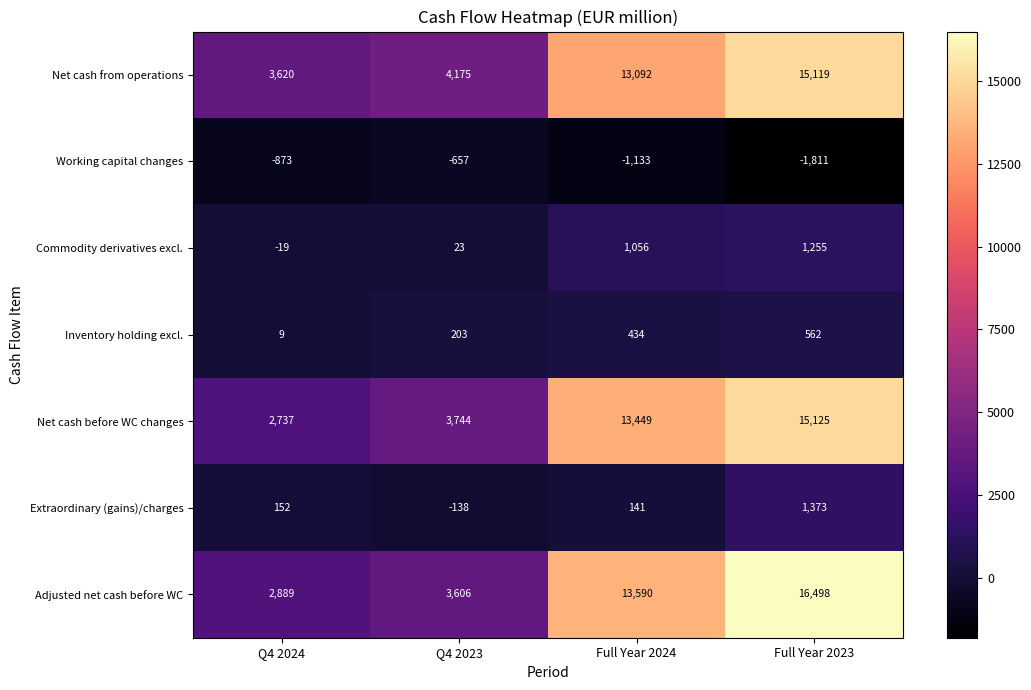

What is the sum of the Net cash before WC changes values at Q4 2024 and Q4 2023?

6481